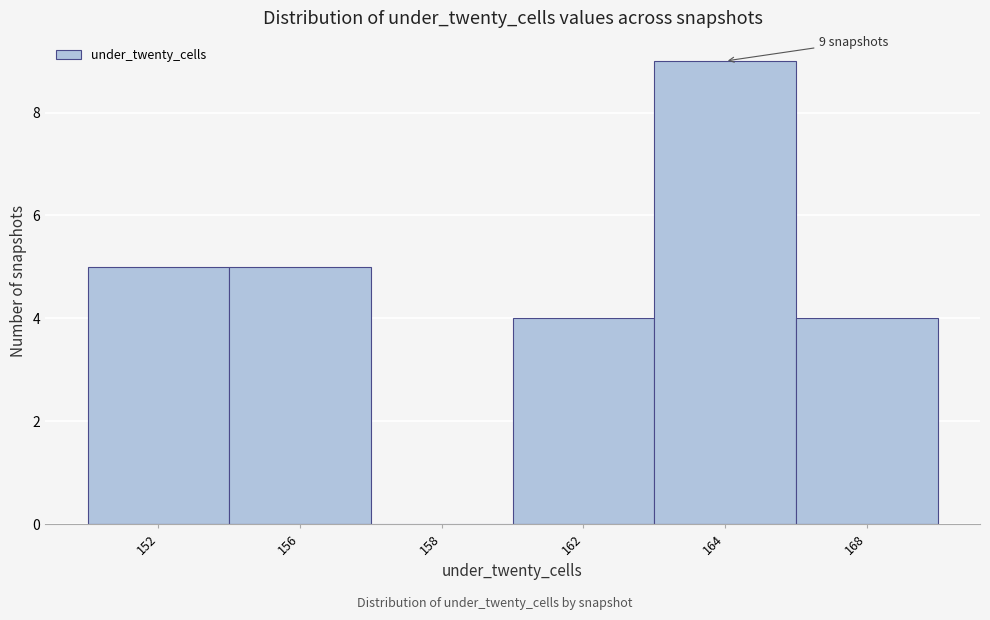

Reading left to right, what are all the values shown in this chart?

152=5	156=5	158=0	162=4	164=9	168=4